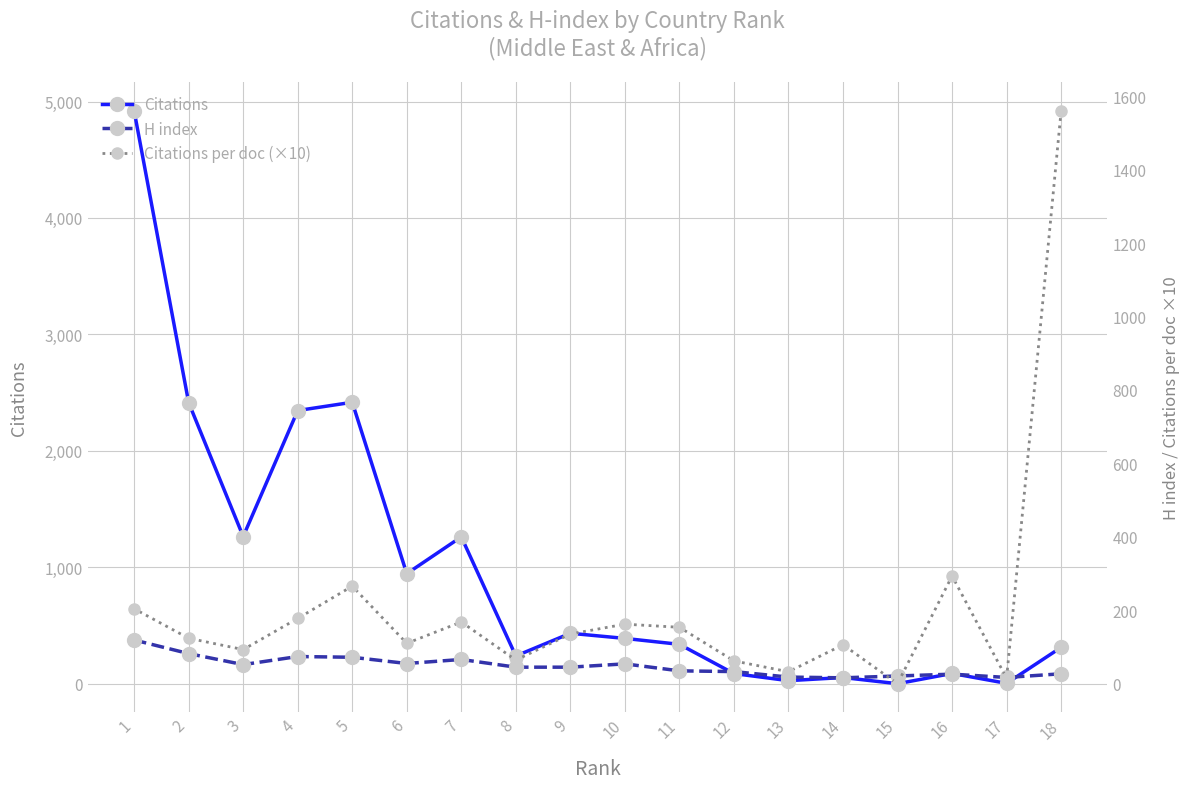

Where does the Citations per doc (×10) series first go above 135?

18